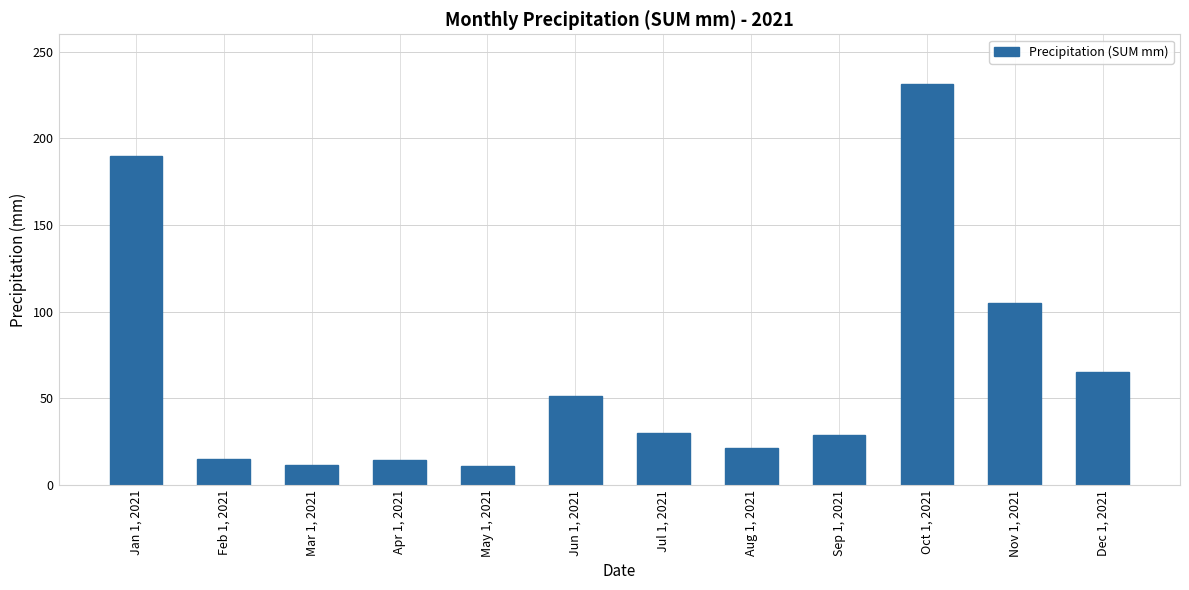

What is the sum of the values at Nov 1, 2021 and Feb 1, 2021?

120.0